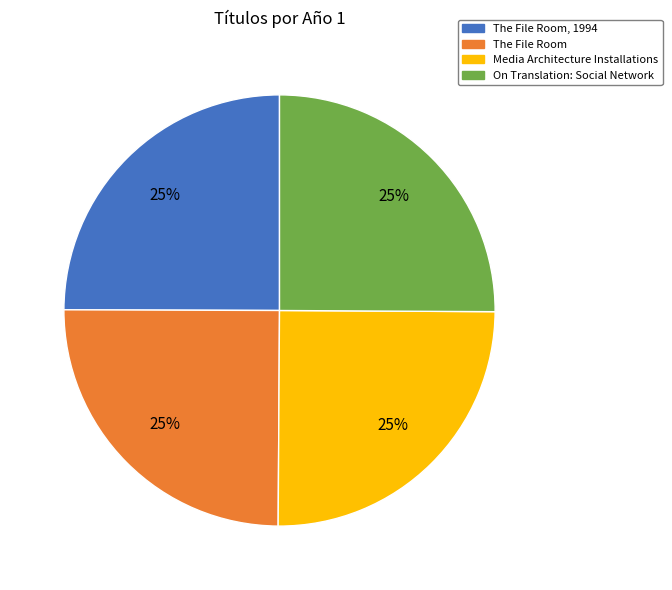

Does any single category account for the majority?

No